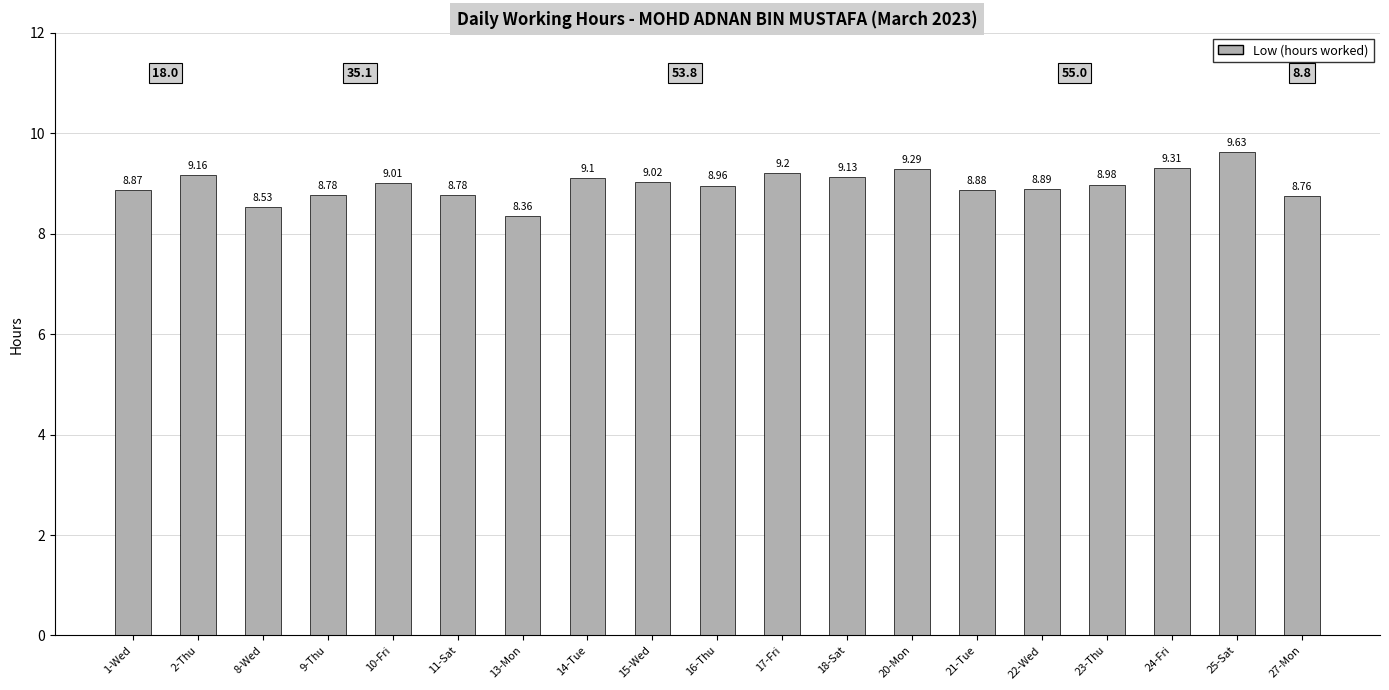

Which has a higher value, 13-Mon or 24-Fri?

24-Fri